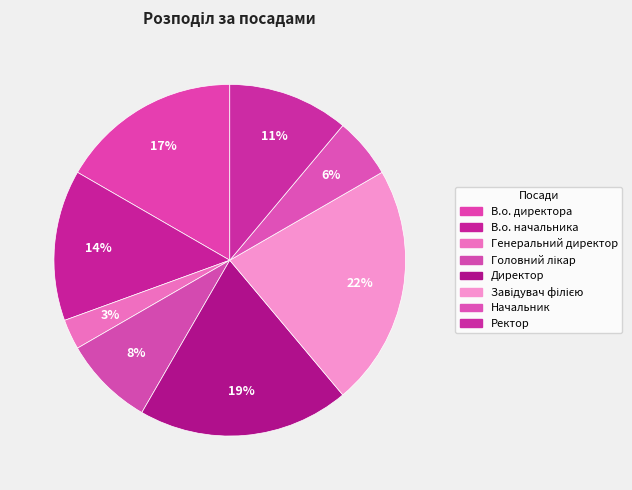

To the nearest percent, what percentage of the pie is В.о. директора?

17%